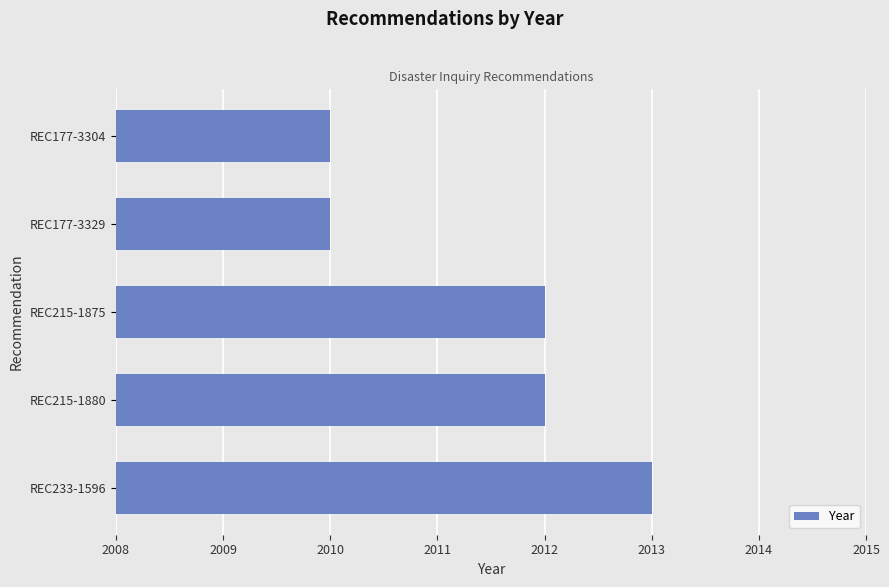

What is the ratio of the value at REC177-3329 to the value at REC215-1880?

1.0